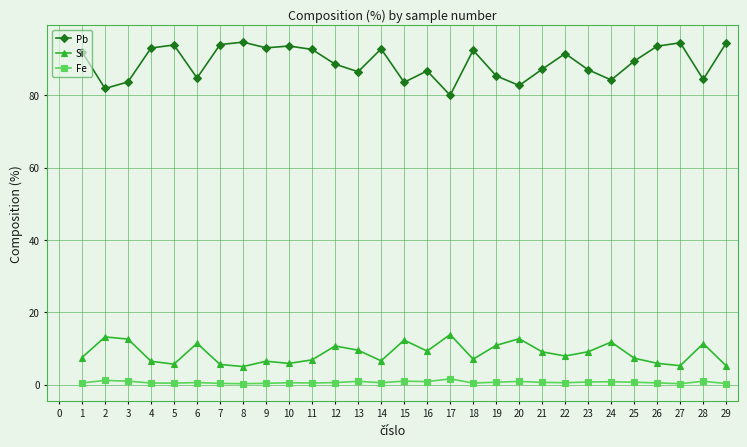

True or false: Pb has more than 2 points higher than both neighbors.

True